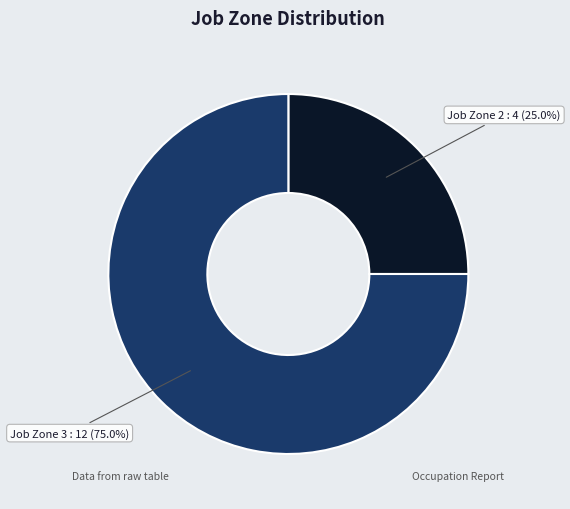

Which has a higher value, Job Zone 3 : 12 (75.0%) or Job Zone 2 : 4 (25.0%)?

Job Zone 3 : 12 (75.0%)